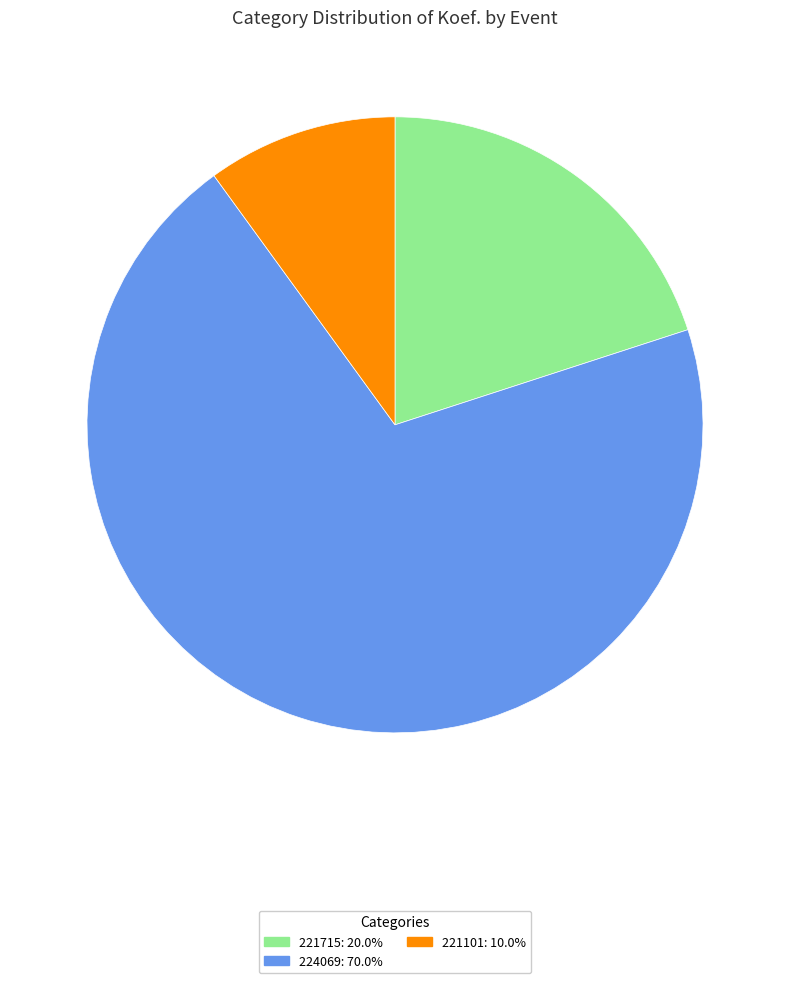

Approximately how many times larger is the value at 221715: 20.0% compared to 221101: 10.0%?

2.0